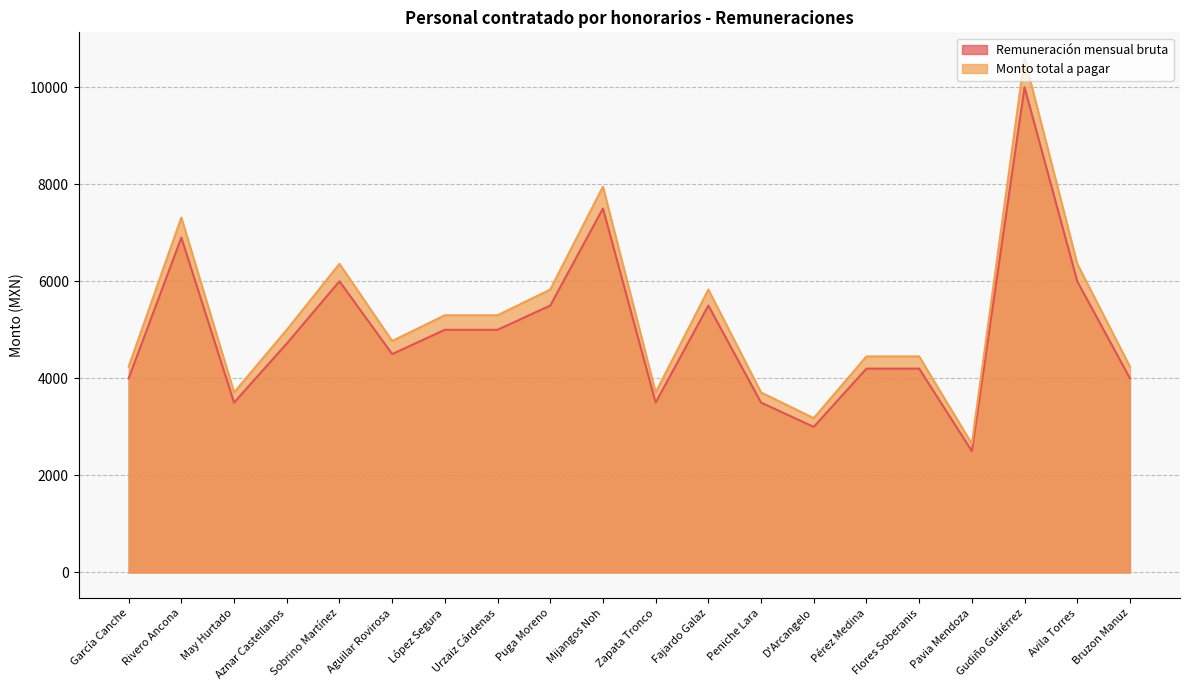

What is the spread (max minus min) of values at Mijangos Noh?

450.0